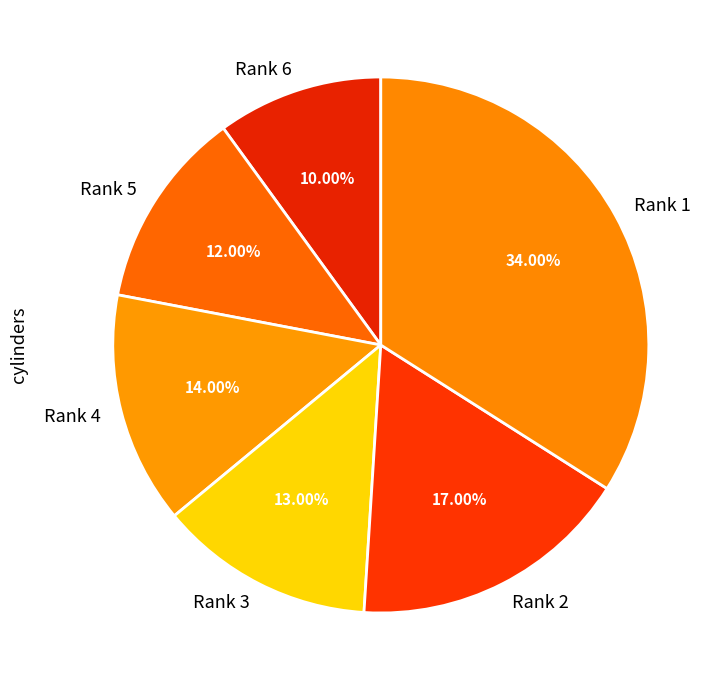

Does Rank 5 represent more than half of the total?

No